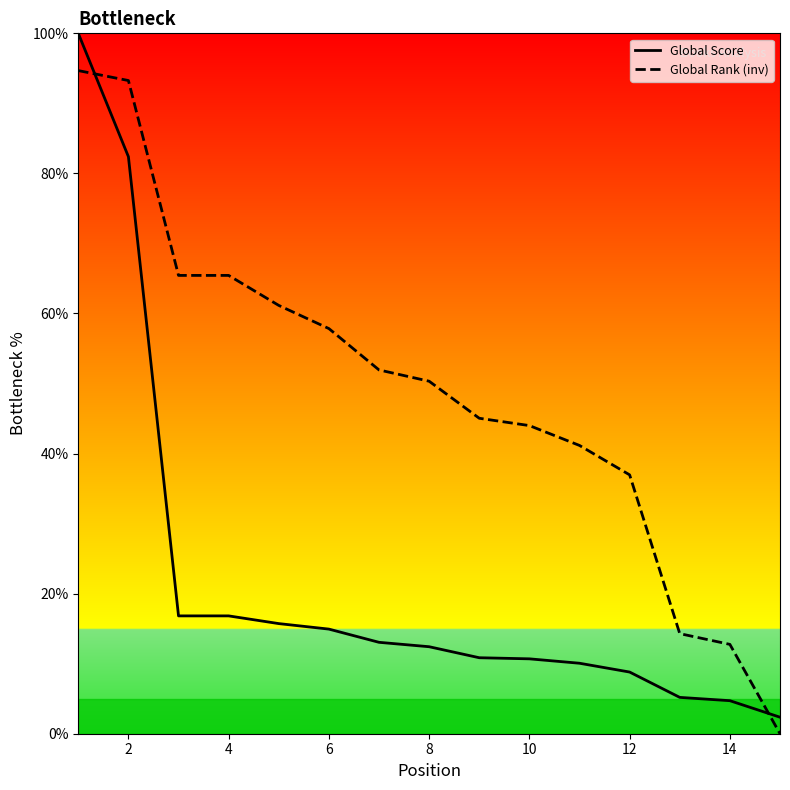

What is the difference between the maximum and minimum values in the Global Rank (inv) series?

94.7